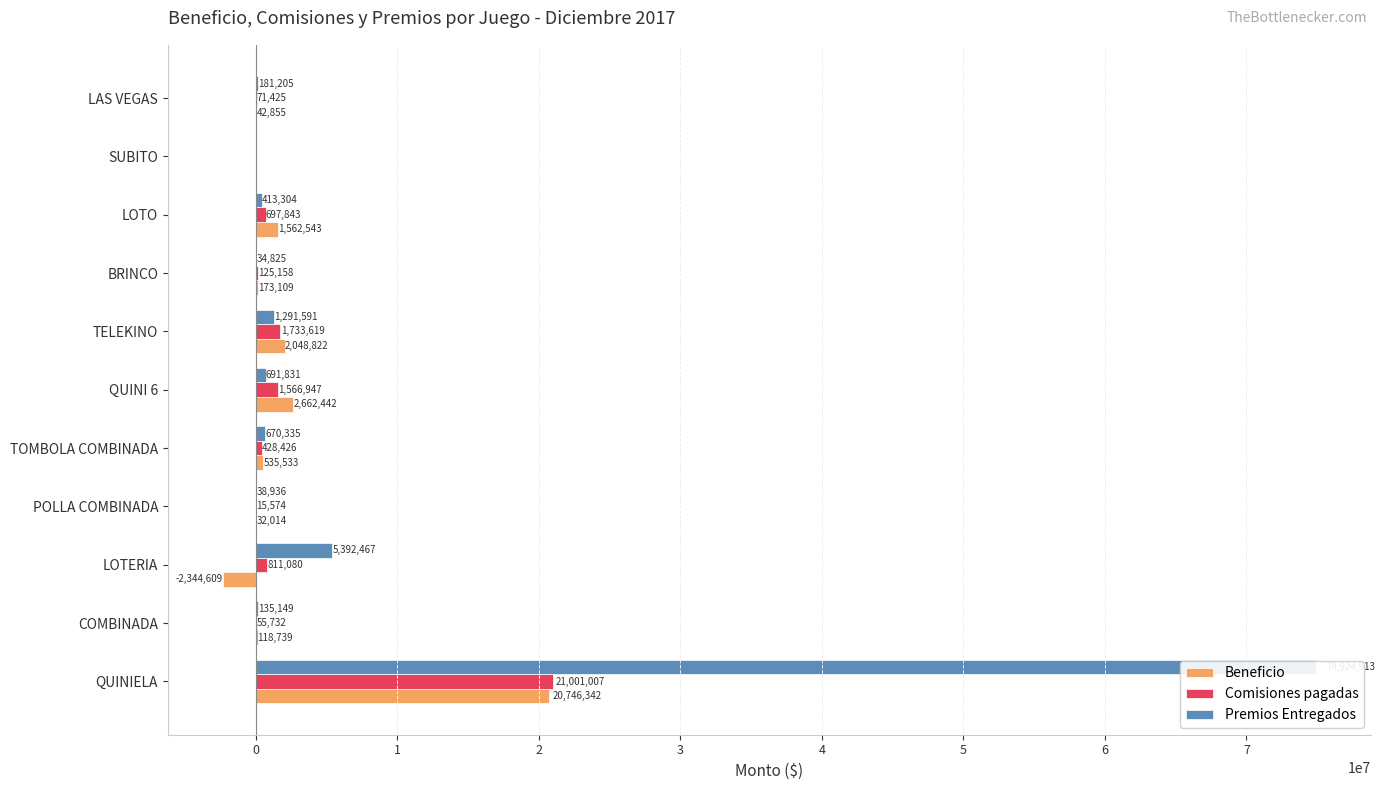

True or false: Comisiones pagadas has a value of 26868.8 at POLLA COMBINADA.

False